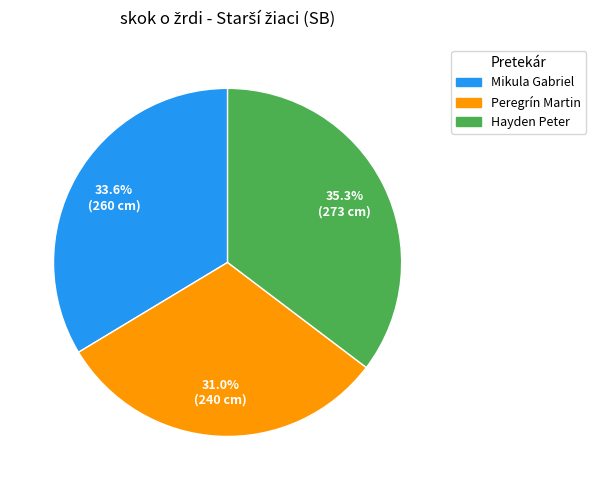

Which has a higher value, Peregrín Martin or Hayden Peter?

Hayden Peter